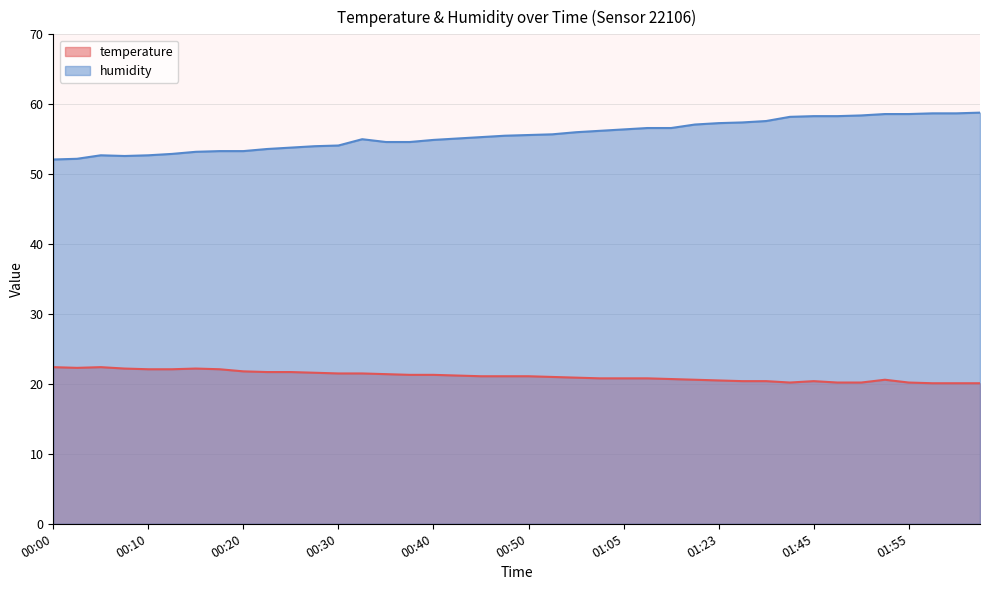

What is the value of the temperature point at the 39th from the left?

20.1